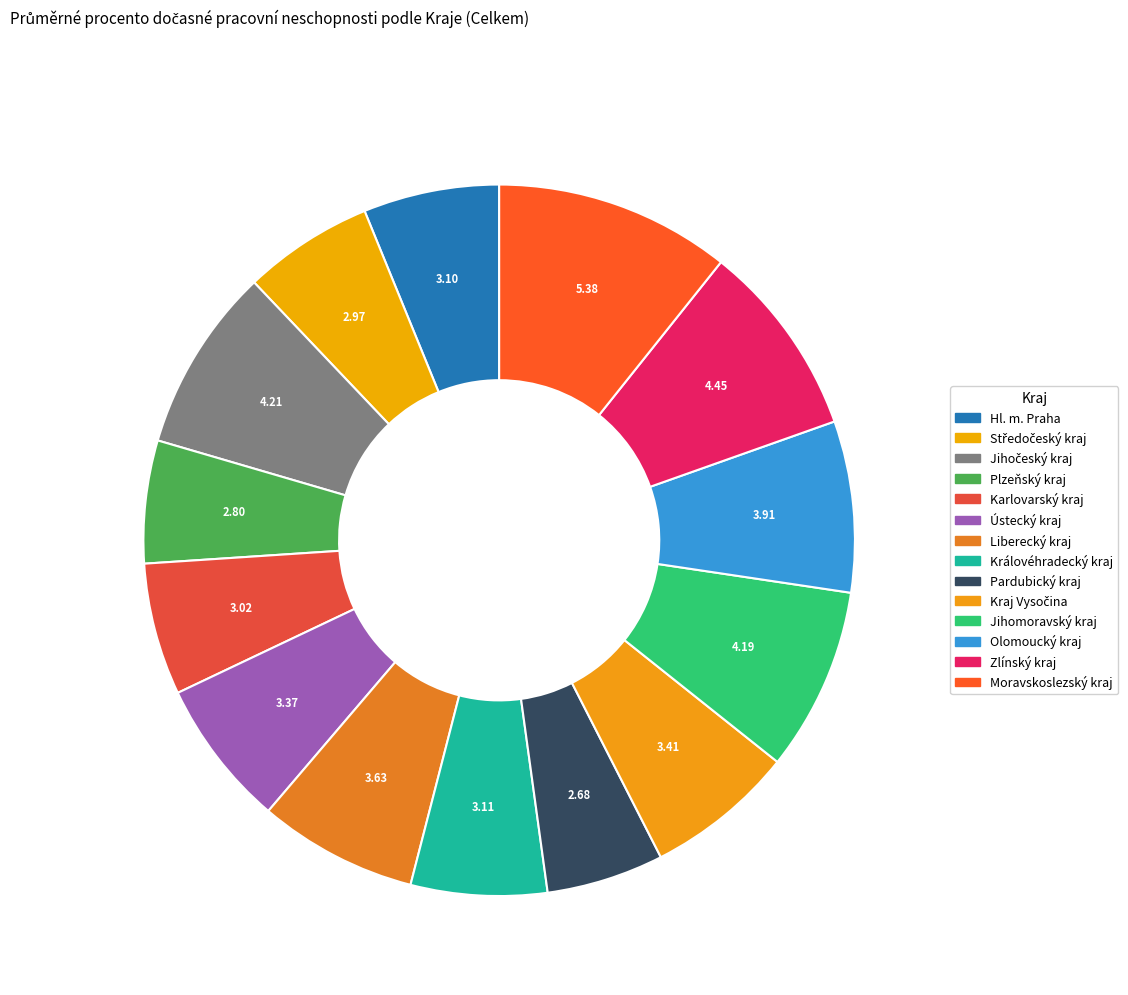

The Karlovarský kraj slice represents 1% of the pie. True or false?

False